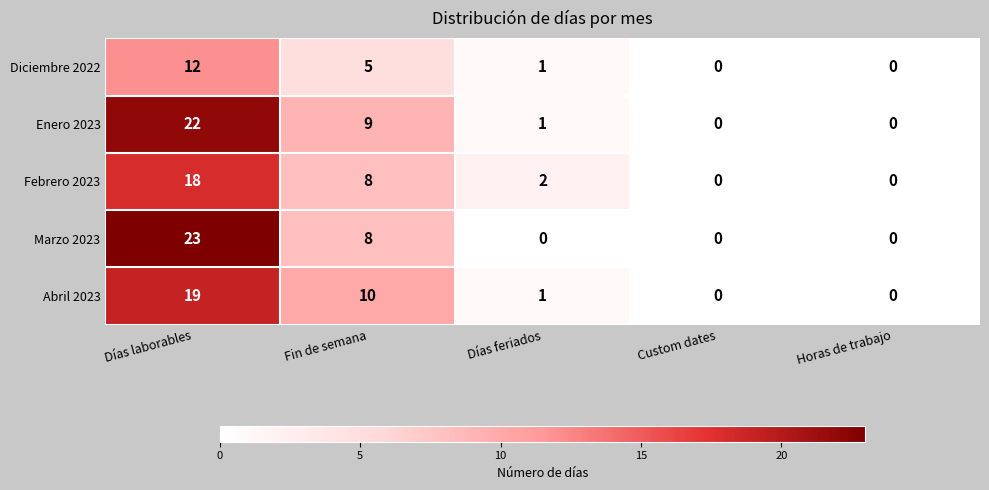

What is the difference between the second highest and second lowest values in the Diciembre 2022 series?

5